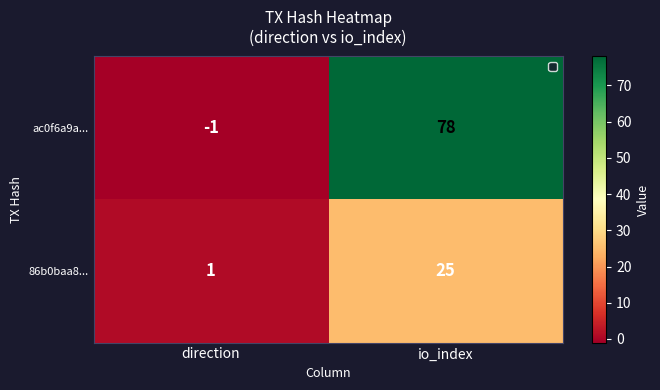

What is the highest value of the 86b0baa8... series?

25